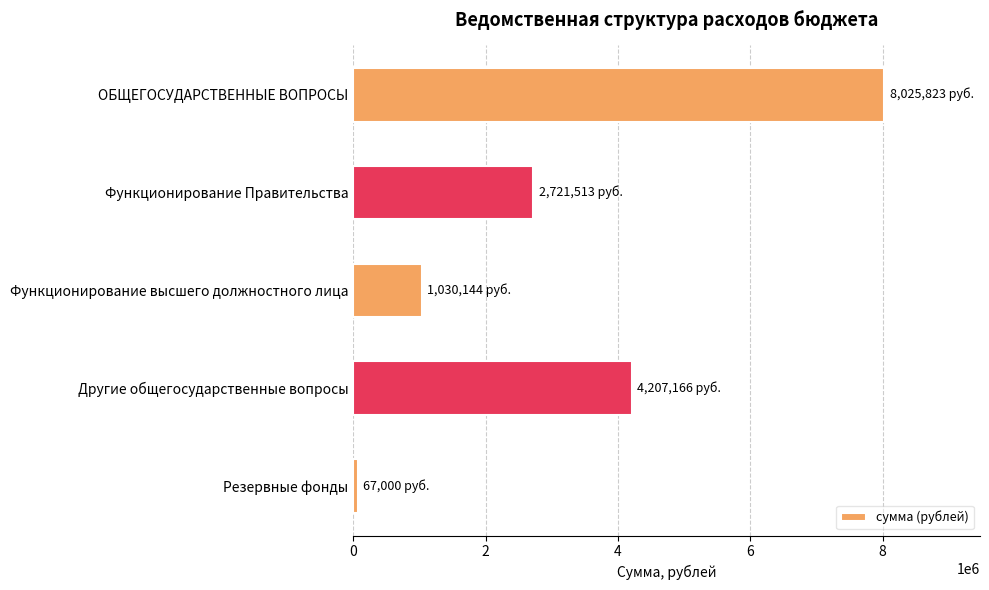

What is the change in value from Функционирование Правительства to Другие общегосударственные вопросы?

+1485653